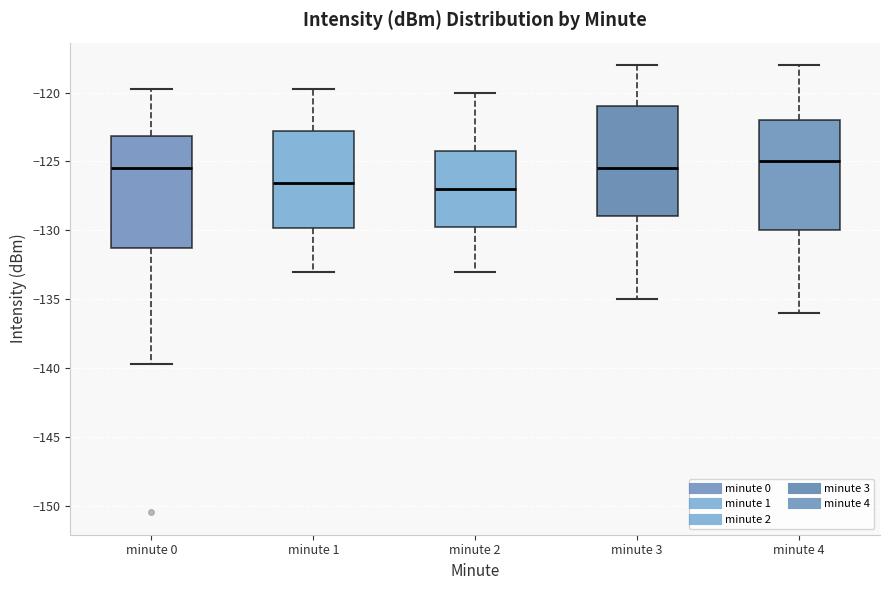

Reading left to right, read every box against the y-axis: the position of its median line, the range the box covers, and the ends of its whiskers. The values are not printed on the chart, so give them approximately, as read against the axis.

minute 0: median -125.5, box -131.5 to -123.0, whiskers -139.5 to -119.5
minute 1: median -126.5, box -130.0 to -123.0, whiskers -133.0 to -119.5
minute 2: median -127.0, box -129.5 to -124.0, whiskers -133.0 to -120.0
minute 3: median -125.5, box -129.0 to -121.0, whiskers -135.0 to -118.0
minute 4: median -125.0, box -130.0 to -122.0, whiskers -136.0 to -118.0